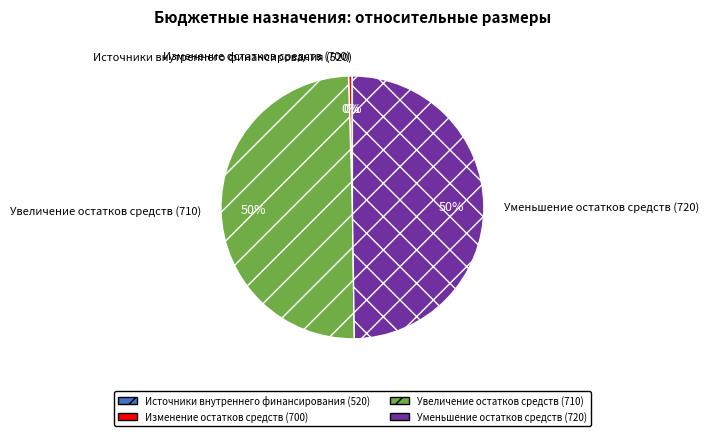

Is it true that Уменьшение остатков средств (720) is 35% of the pie?

False